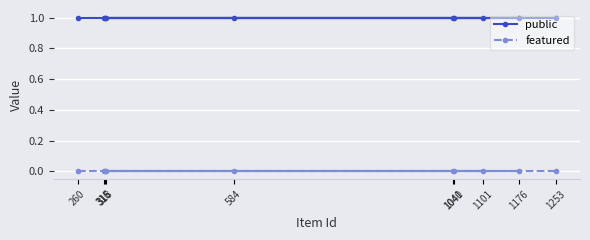

What are all the series names shown in the legend?

public, featured